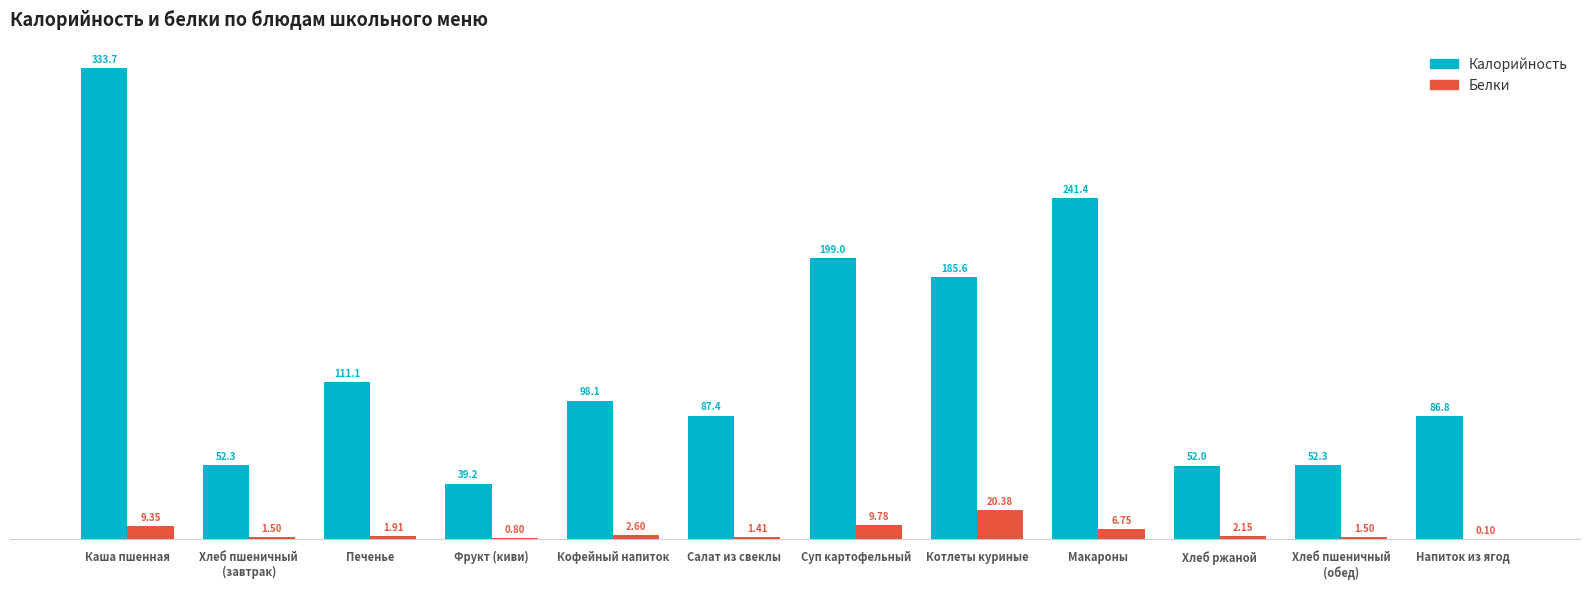

What is the difference between the Калорийность values at Хлеб пшеничный
(обед) and Кофейный напиток?

45.7